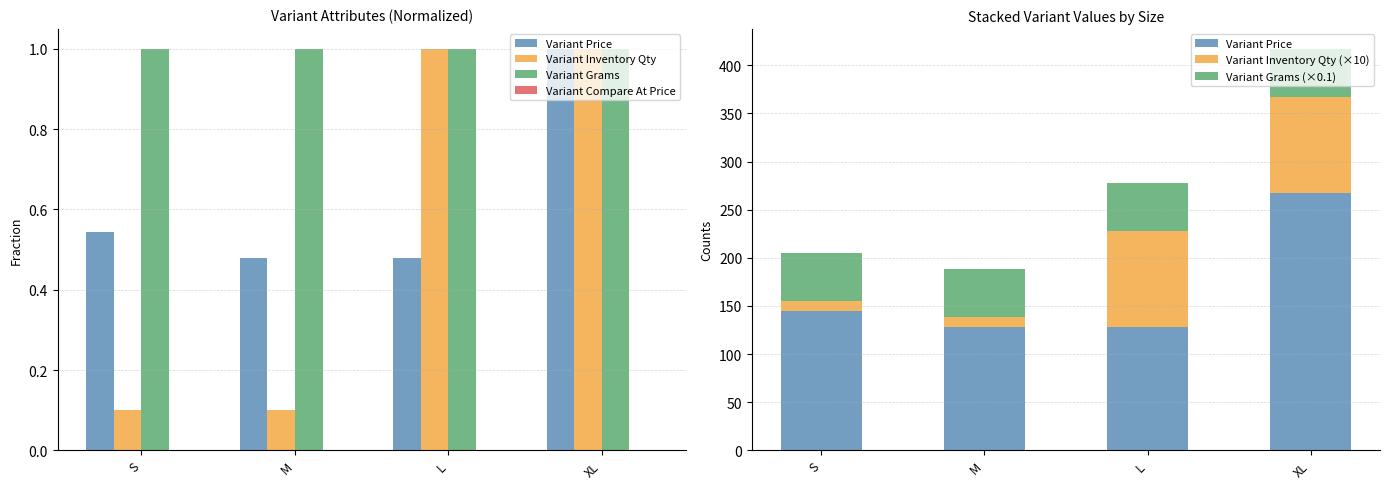

Which series has the largest total across all categories?

Variant Price